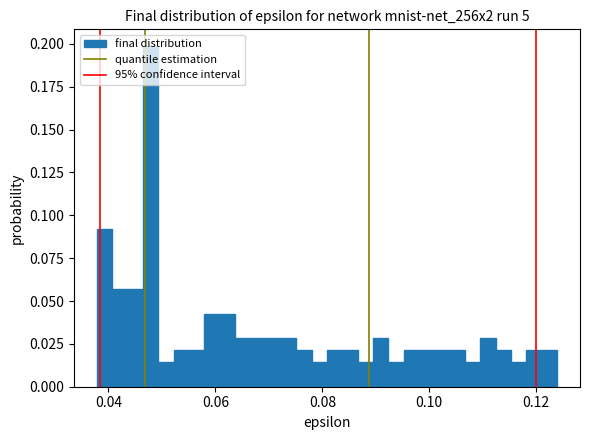

Around what value on the x-axis is the tallest bar? Give the approximate position of its centre, as read against the axis.

0.048